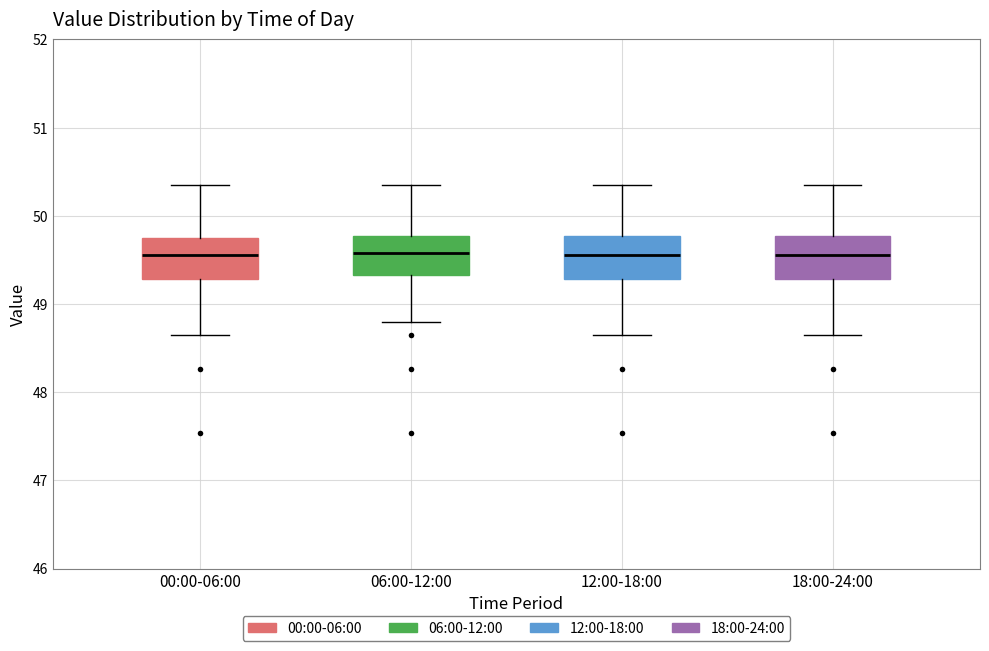

Reading left to right, read every box against the y-axis: the position of its median line, the range the box covers, and the ends of its whiskers. The values are not printed on the chart, so give them approximately, as read against the axis.

00:00-06:00: median 49.6, box 49.3 to 49.7, whiskers 48.7 to 50.4
06:00-12:00: median 49.6, box 49.3 to 49.8, whiskers 48.8 to 50.4
12:00-18:00: median 49.6, box 49.3 to 49.8, whiskers 48.7 to 50.4
18:00-24:00: median 49.6, box 49.3 to 49.8, whiskers 48.7 to 50.4